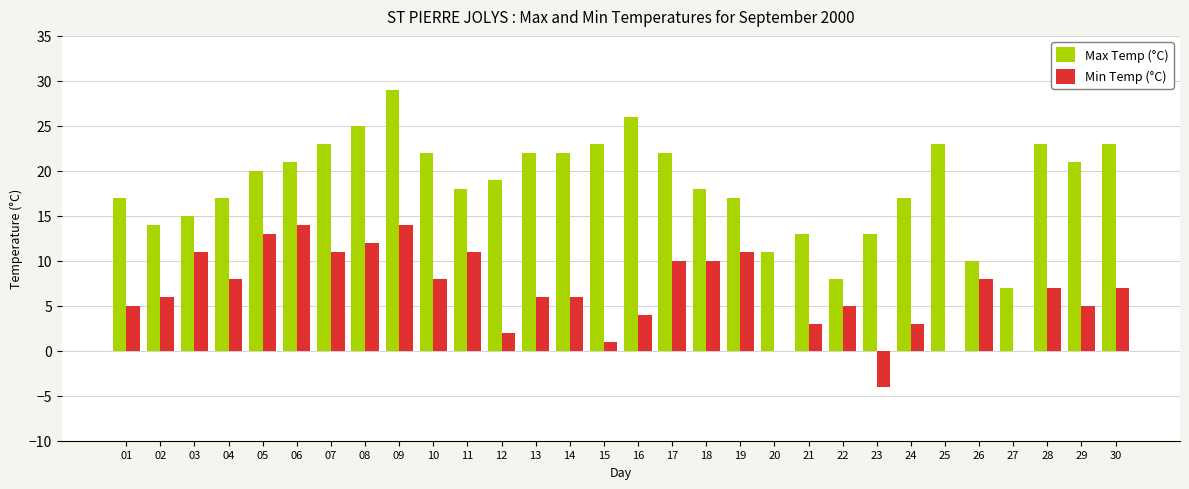

What is the sum of all Min Temp (°C) values?

197